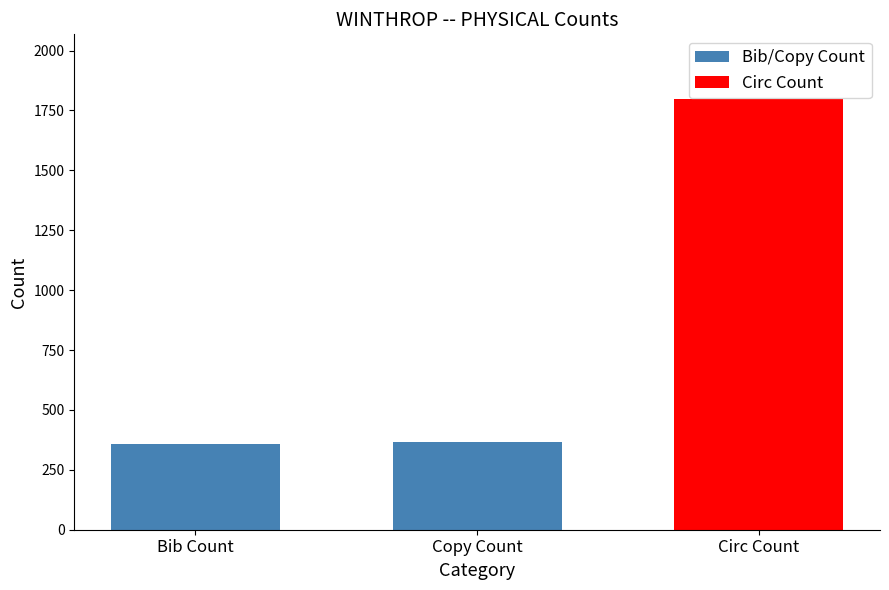

What is the highest value of the Bib/Copy Count series?

366